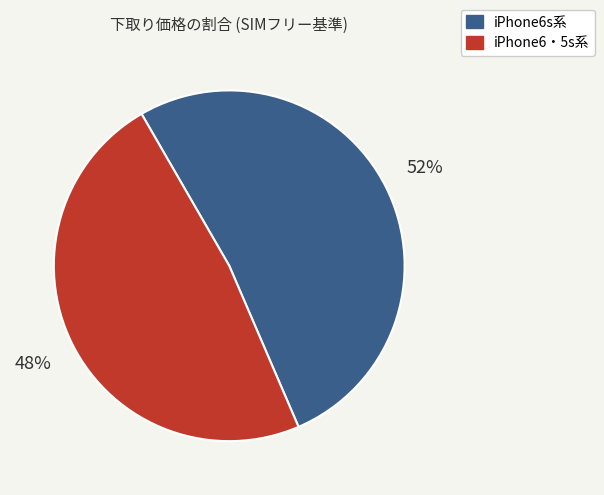

Is there any slice that represents more than half of the pie?

Yes